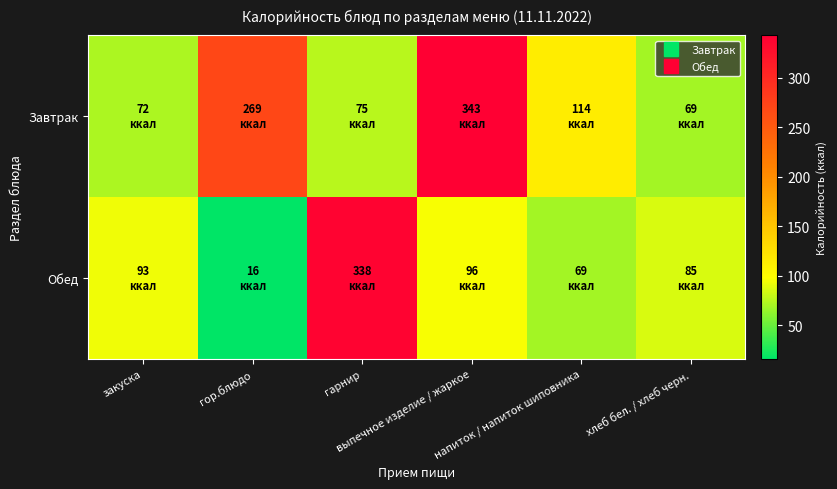

At which category does the chart reach its peak across all series?

выпечное изделие / жаркое